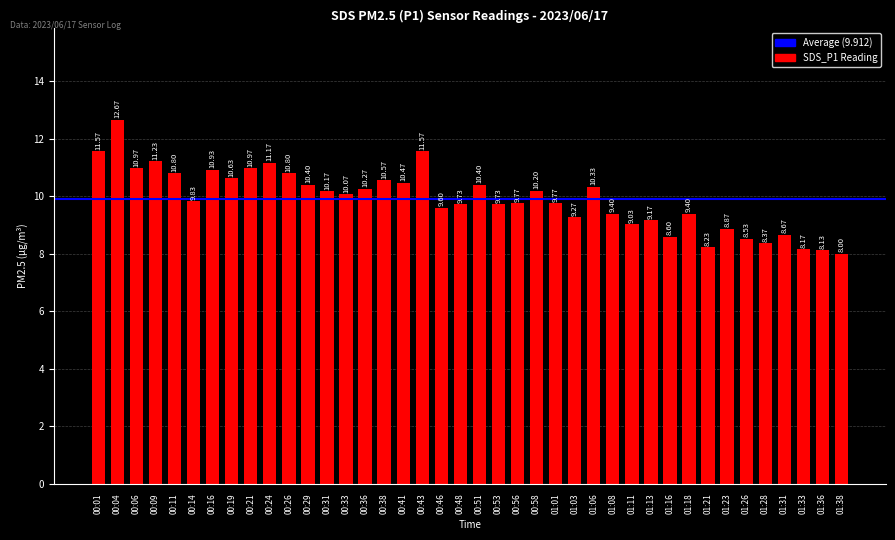

What is the average value?

9.9